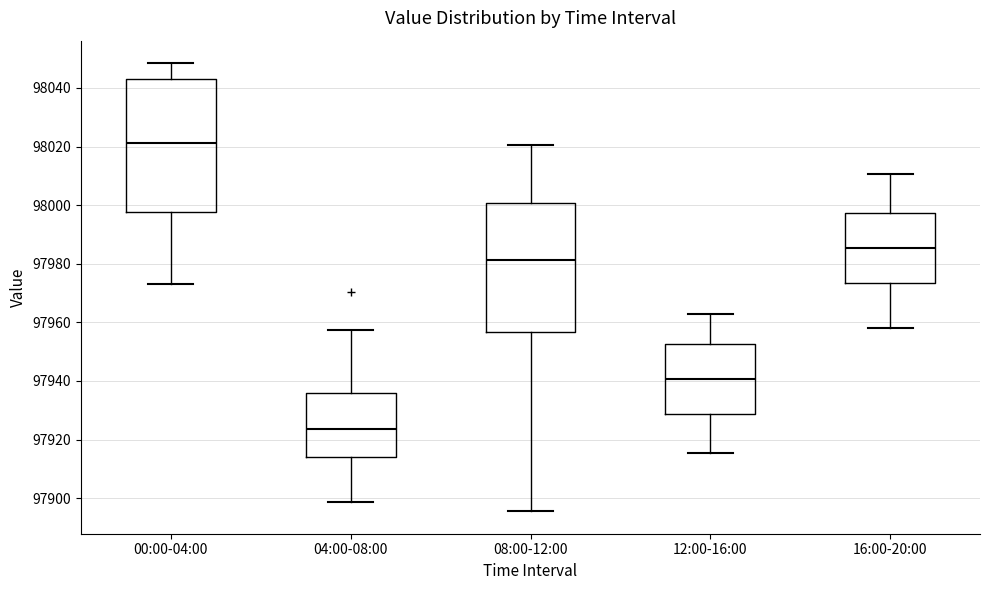

Where does the upper whisker of the box for 04:00-08:00 end on the y-axis? The values are not printed on the chart, so give them approximately, as read against the axis.

97958